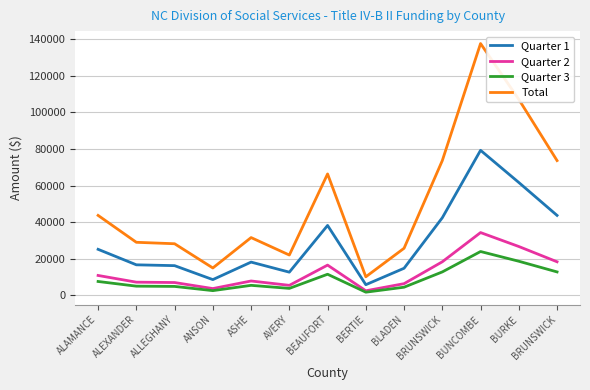

True or false: Total and Quarter 1 intersect in this chart.

False